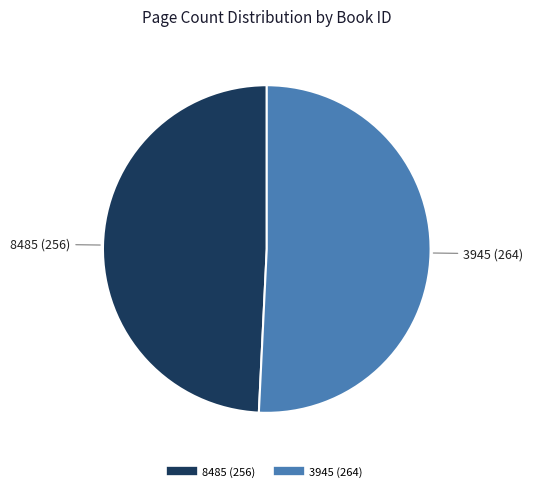

True or false: 3945 accounts for 58% of the total.

False